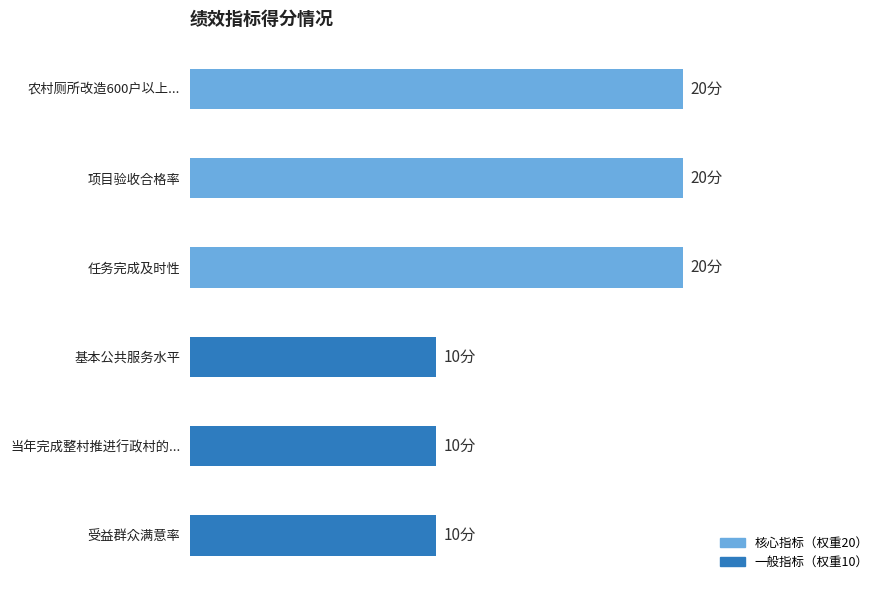

Are the bars horizontal?

Yes